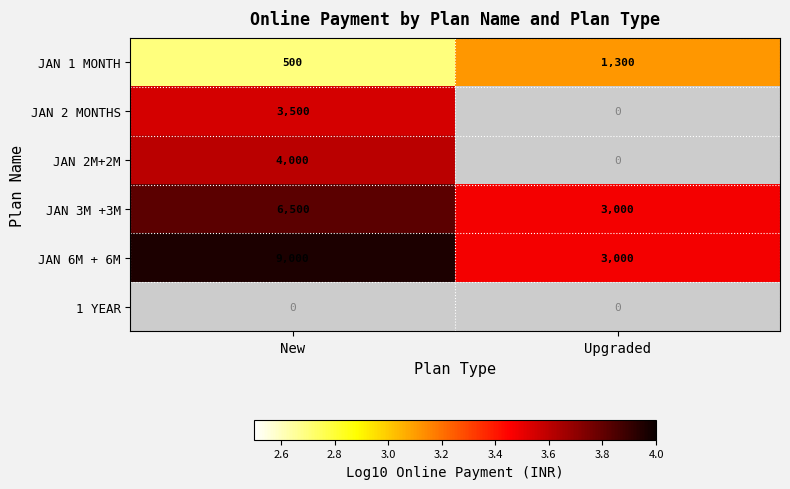

What is the sum of all JAN 1 MONTH values?

1800